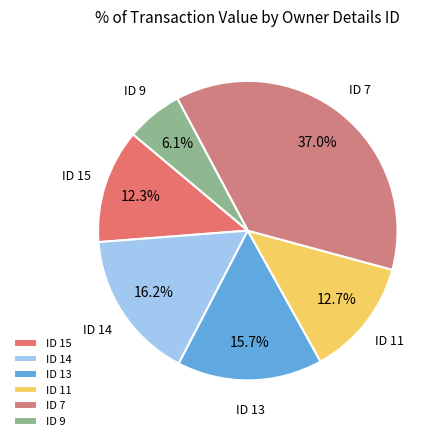

Is the sum of ID 9 and ID 15 greater than half?

No